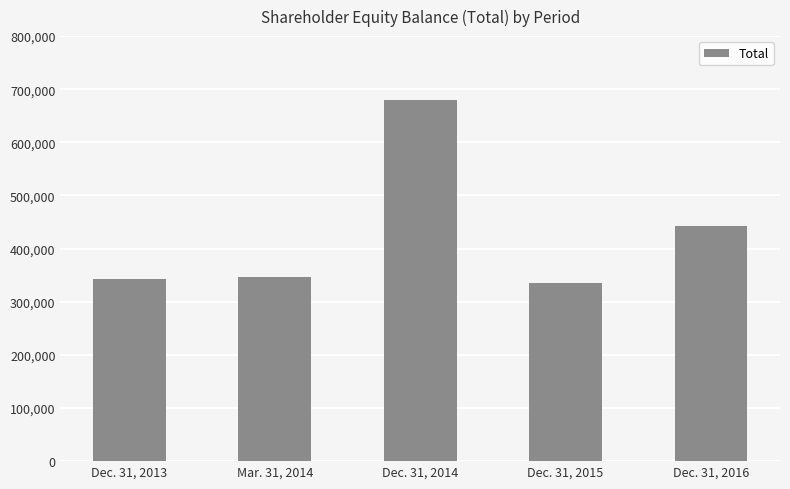

Rank the categories by value from highest to lowest.

Dec. 31, 2014, Dec. 31, 2016, Mar. 31, 2014, Dec. 31, 2013, Dec. 31, 2015